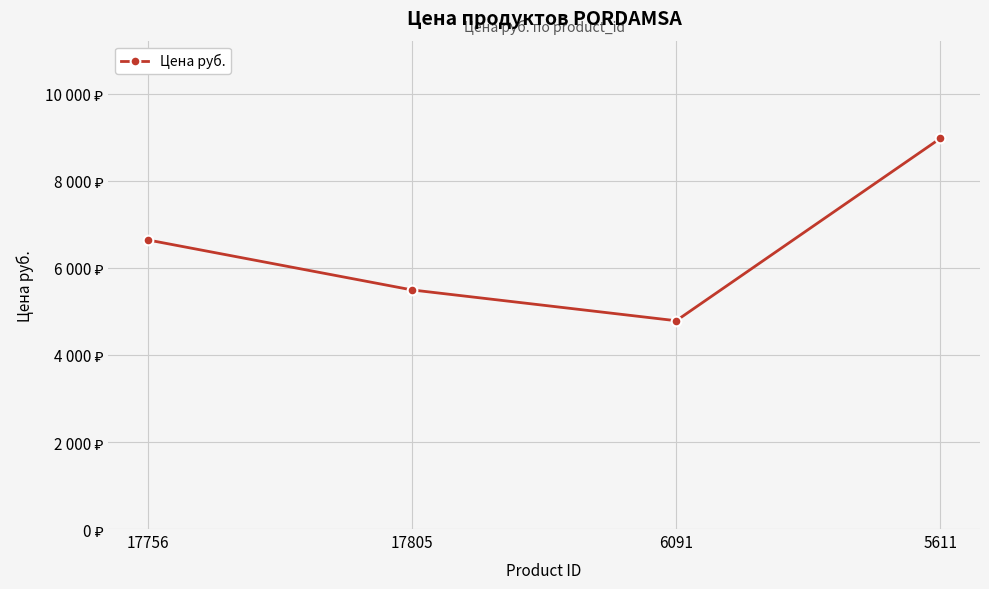

At which category does the chart reach its peak across all series?

5611